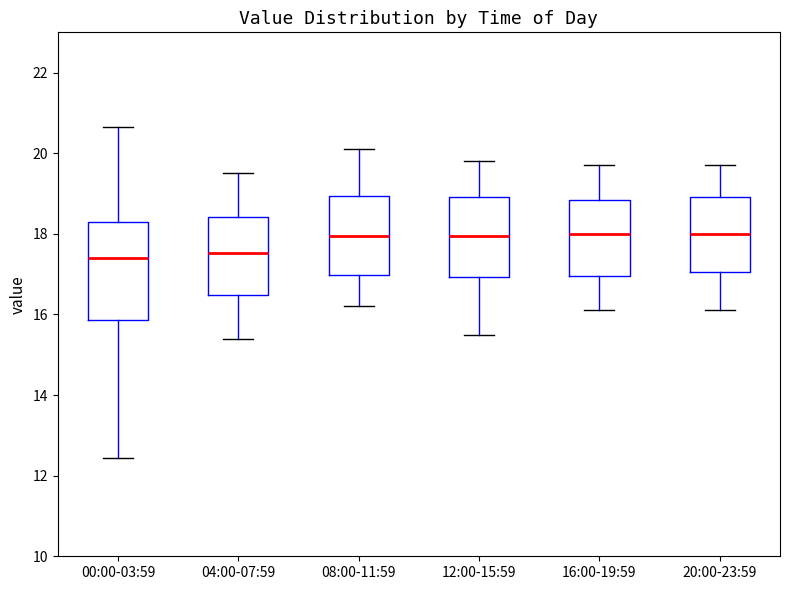

Reading left to right, transcribe this box plot: for each box, give where its median line is, the range the box spans, and where its two whiskers end, as read against the y-axis. The values are not printed on the chart, so give them approximately, as read against the axis.

00:00-03:59: median 17.4, box 15.8 to 18.2, whiskers 12.4 to 20.6
04:00-07:59: median 17.6, box 16.4 to 18.4, whiskers 15.4 to 19.6
08:00-11:59: median 18.0, box 17.0 to 19.0, whiskers 16.2 to 20.2
12:00-15:59: median 18.0, box 17.0 to 19.0, whiskers 15.6 to 19.8
16:00-19:59: median 18.0, box 17.0 to 18.8, whiskers 16.2 to 19.8
20:00-23:59: median 18.0, box 17.0 to 19.0, whiskers 16.2 to 19.8